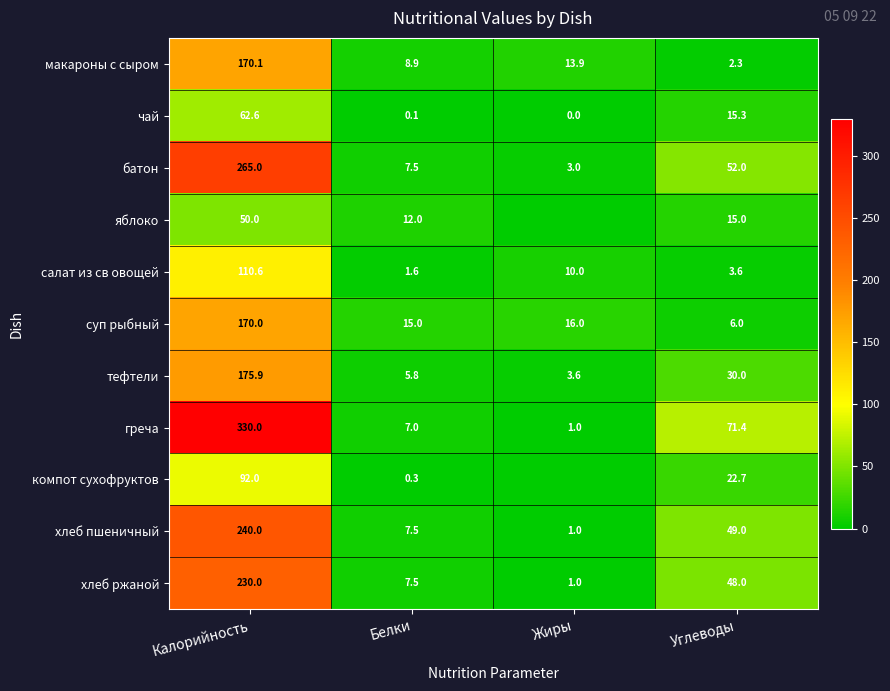

What is the maximum value shown in the chart?

330.0